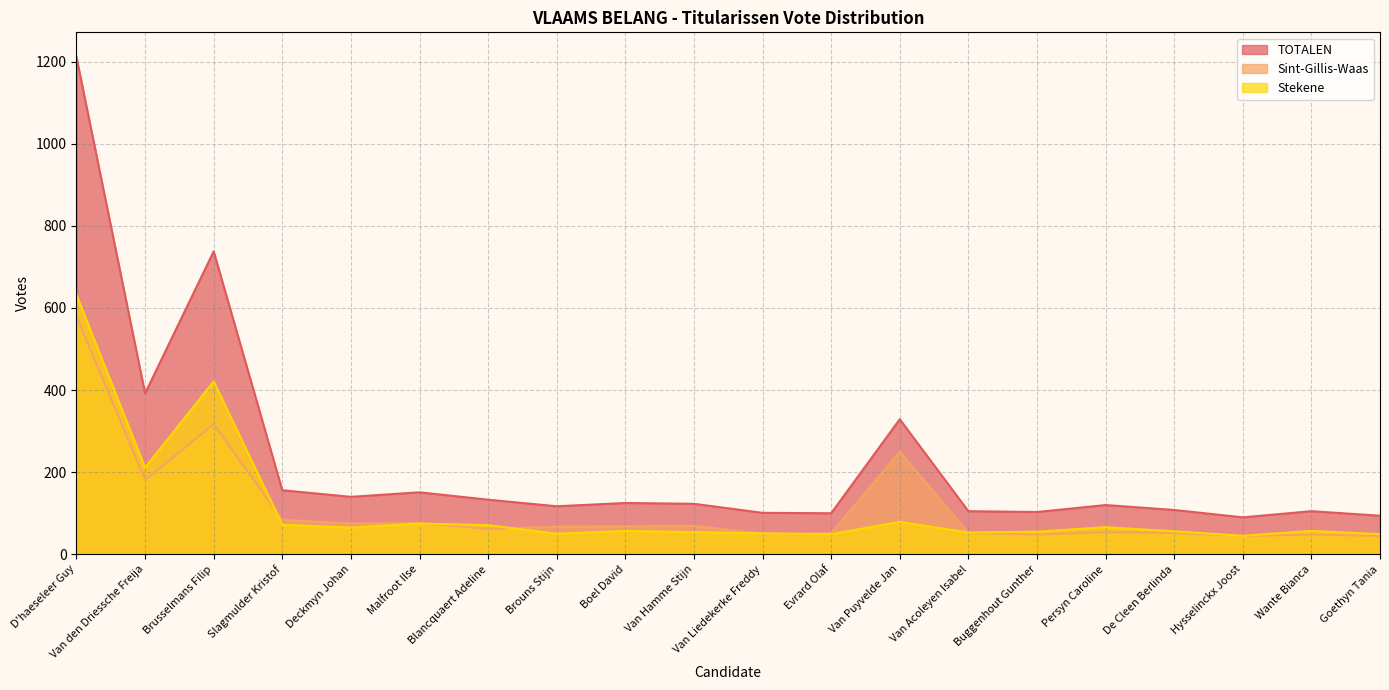

In Sint-Gillis-Waas, how many points are lower than both neighbors (excluding endpoints)?

6